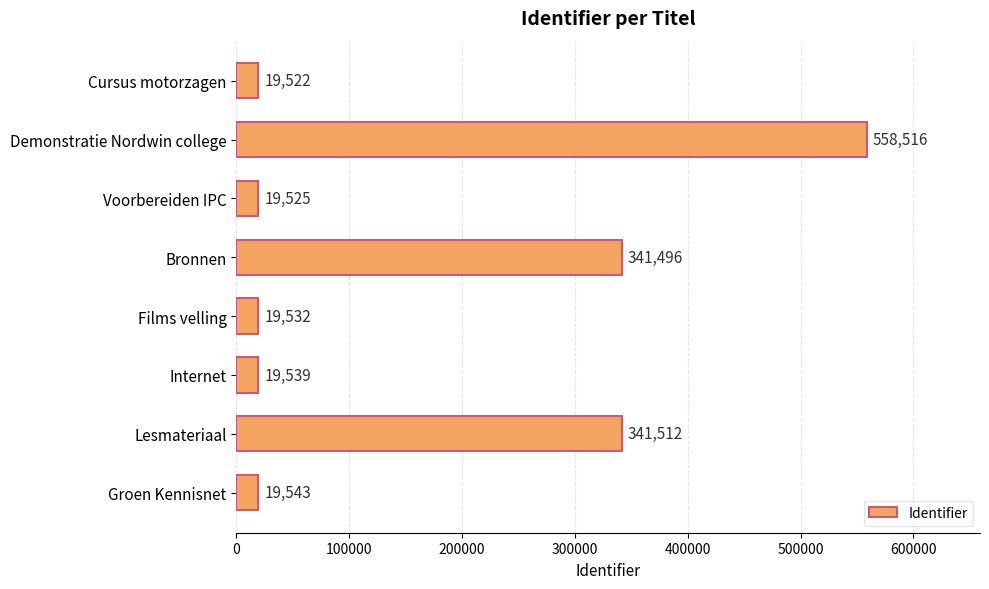

The value at Lesmateriaal is 341512. True or false?

True